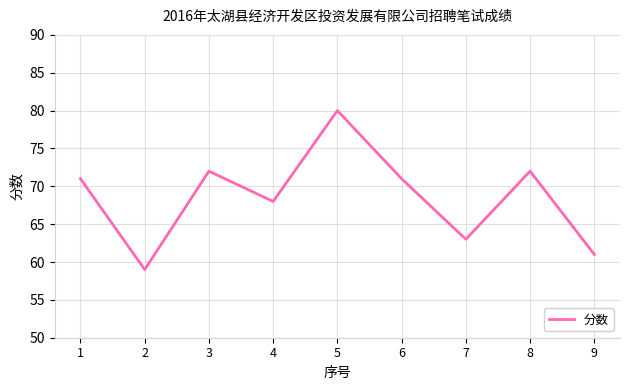

Which has a higher value, 6 or 9?

6